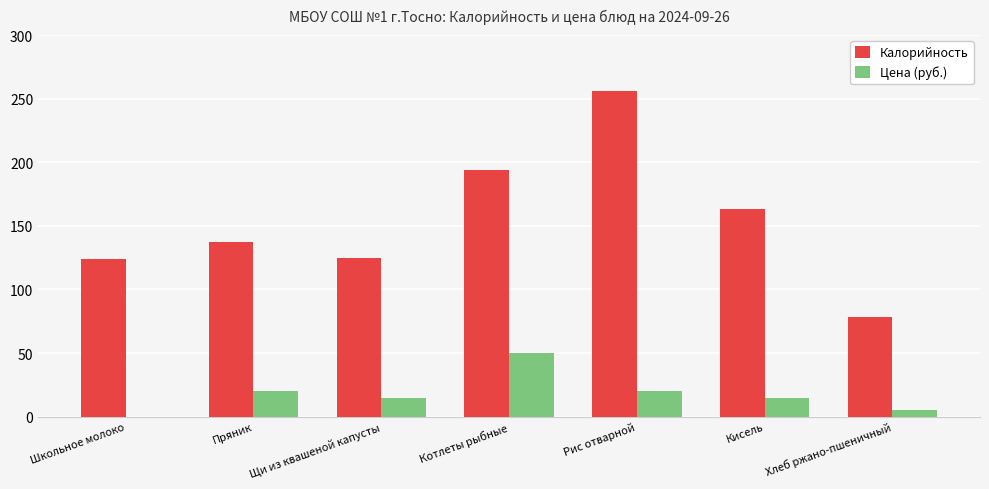

What is the greatest value displayed?

256.3